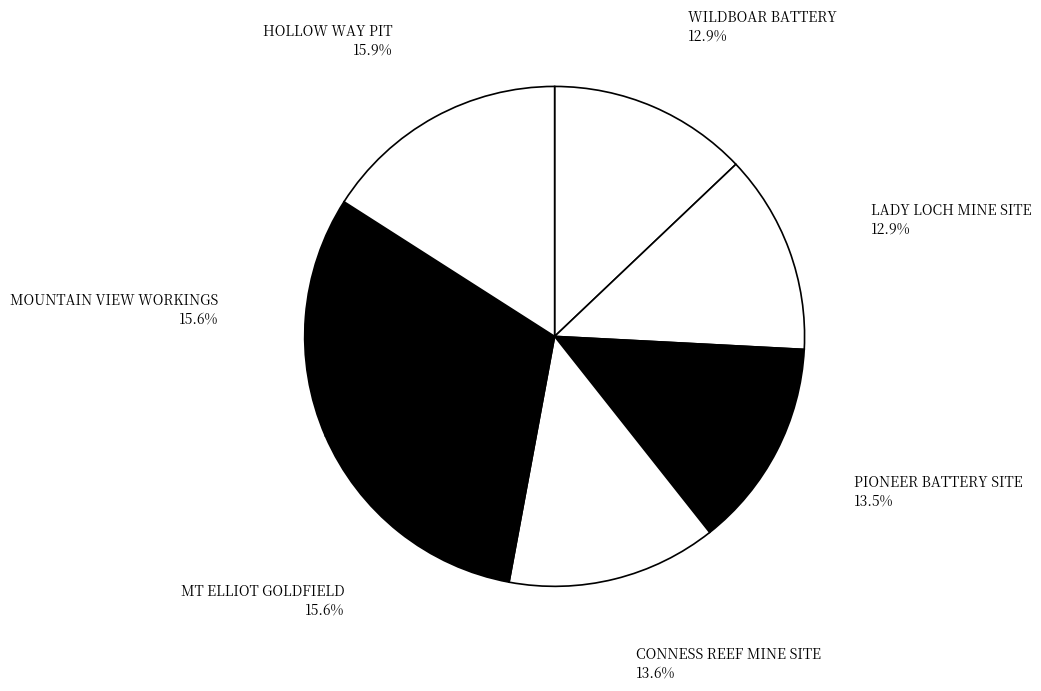

Approximately how many times larger is the value at WILDBOAR BATTERY compared to LADY LOCH MINE SITE?

1.0